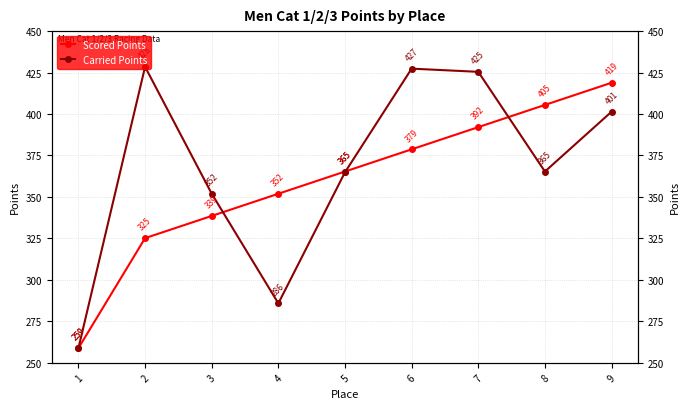

List the series in order of their peak value, lowest first.

Scored Points, Carried Points